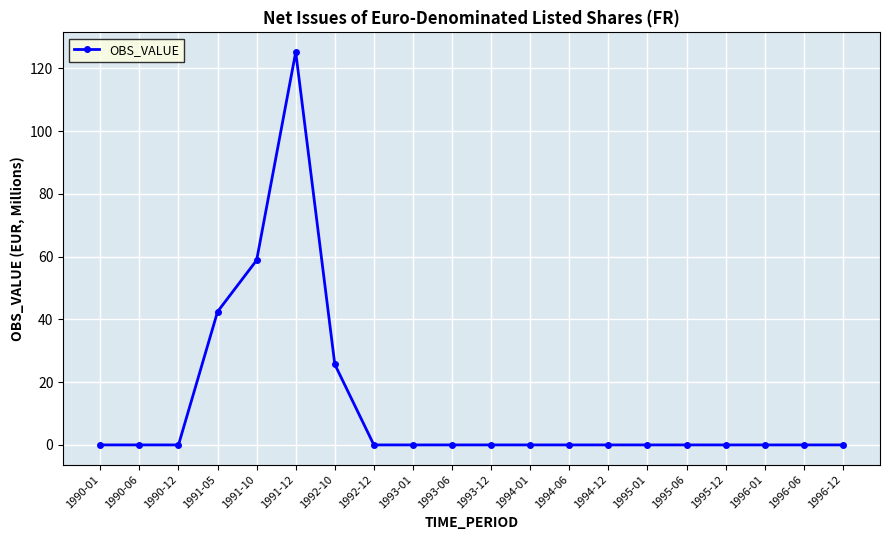

The chart shows a value of 54.8 at 1994-12. True or false?

False